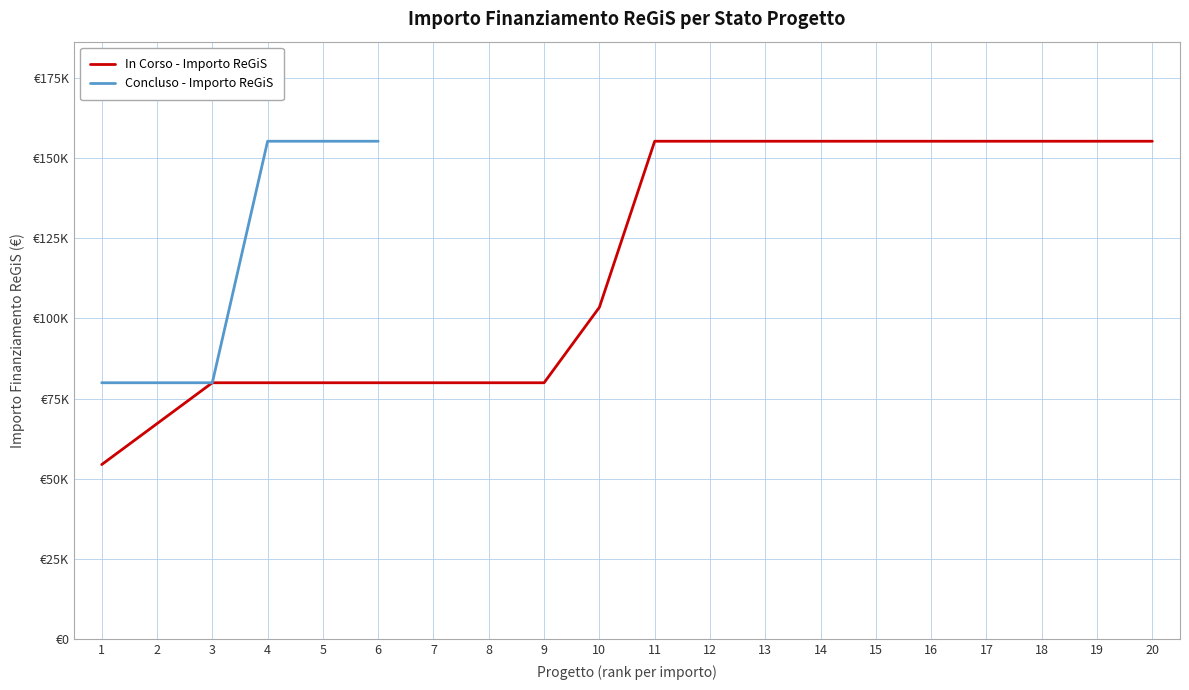

Count the number of categories in the chart.

20